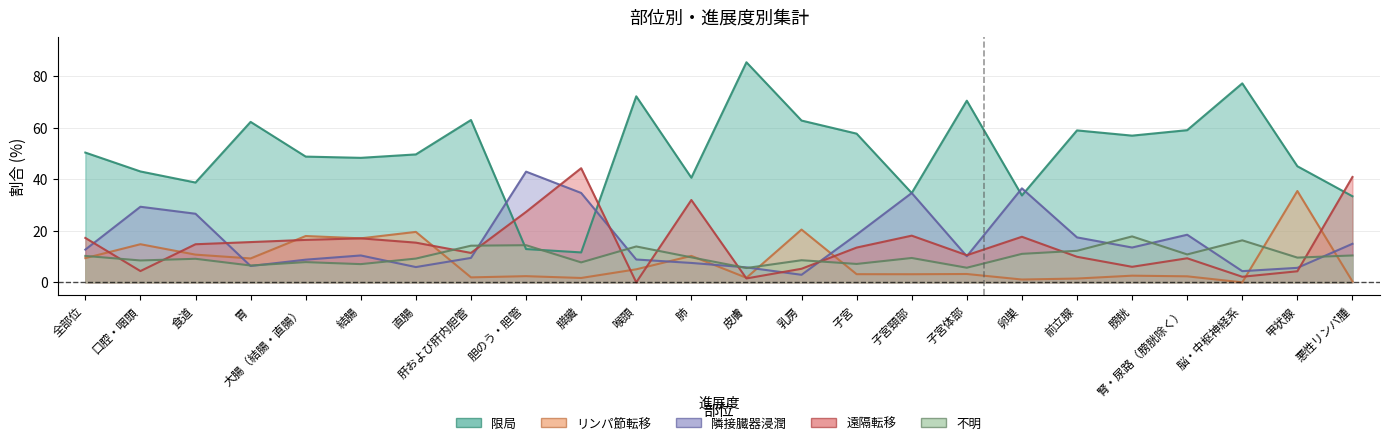

Does the chart display data point markers on the line(s)?

No